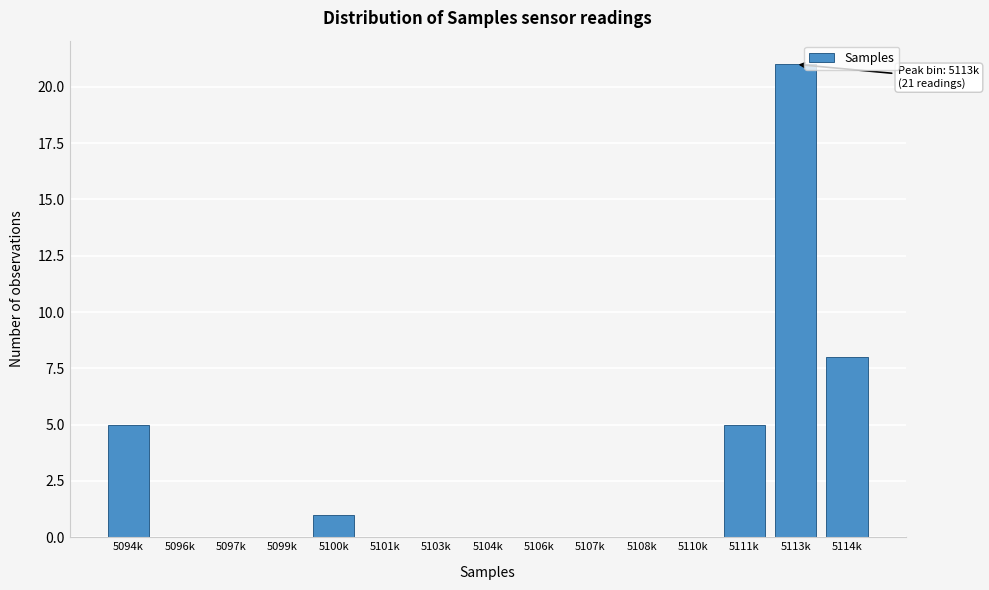

Reading right to left, what are all the values shown in this chart?

5114k=8	5113k=21	5111k=5	5110k=0	5108k=0	5107k=0	5106k=0	5104k=0	5103k=0	5101k=0	5100k=1	5099k=0	5097k=0	5096k=0	5094k=5